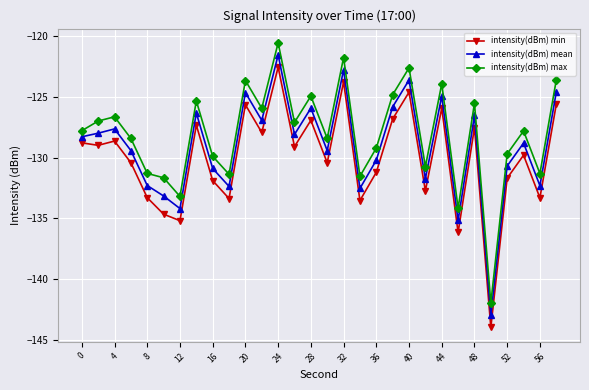

What is the sum of all intensity(dBm) mean values?

-3871.4